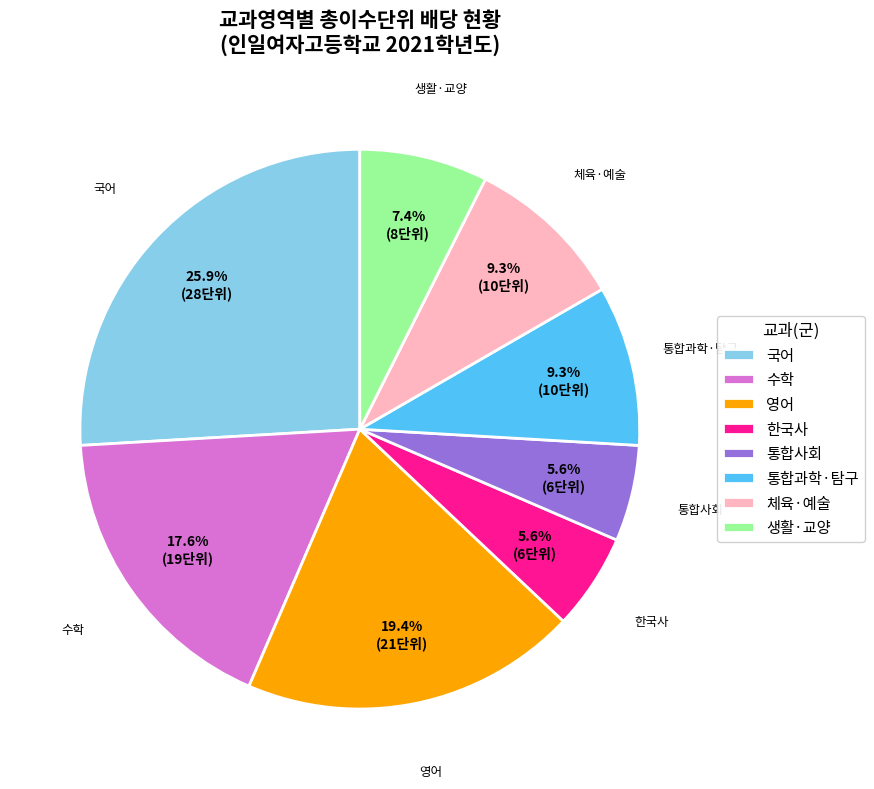

Is the sum of 통합과학·탐구 and 체육·예술 greater than half?

No